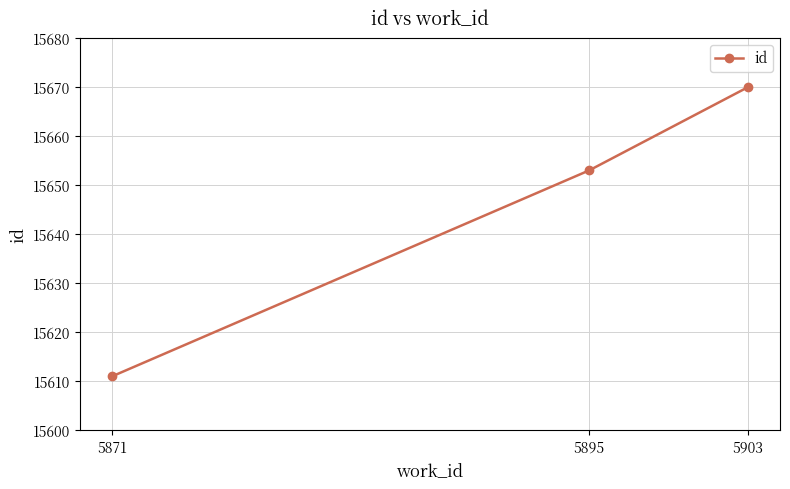

How many distinct data groups are displayed?

1